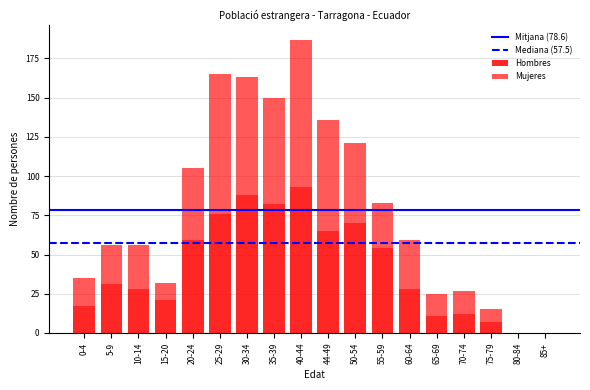

Are the bars horizontal?

No